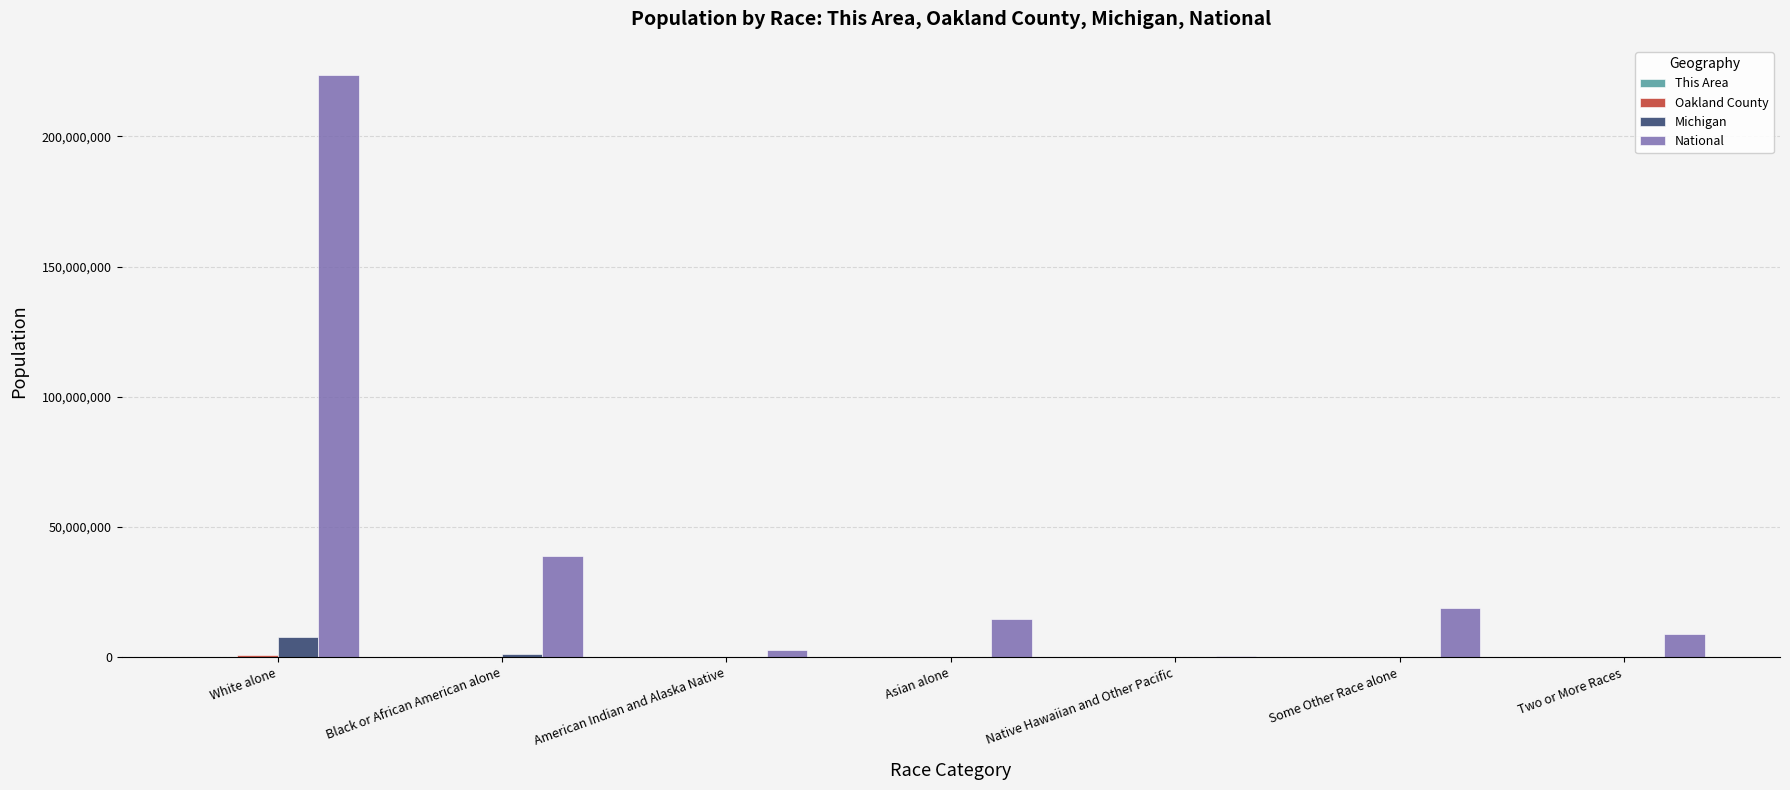

How many groups of bars are there?

7